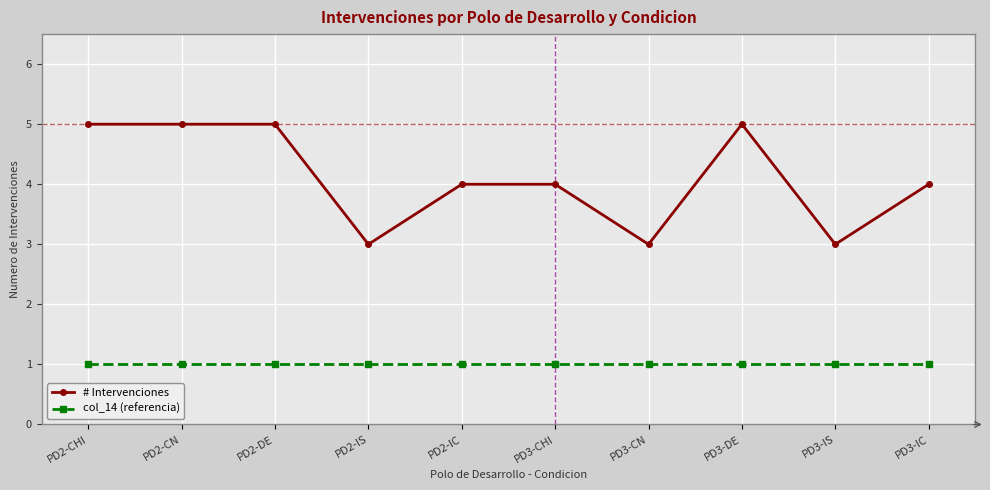

What is the value of the # Intervenciones point at the 3rd from the left?

5